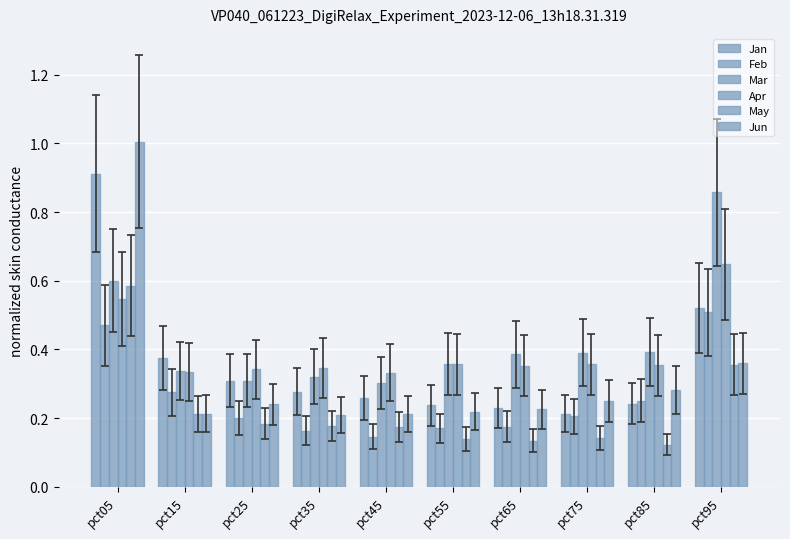

How many groups of bars are there?

10